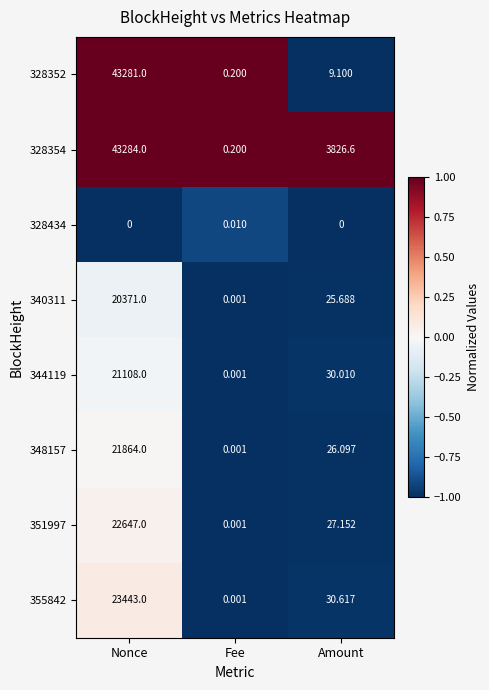

List the series in order of their peak value, highest first.

328354, 328352, 355842, 351997, 348157, 344119, 340311, 328434